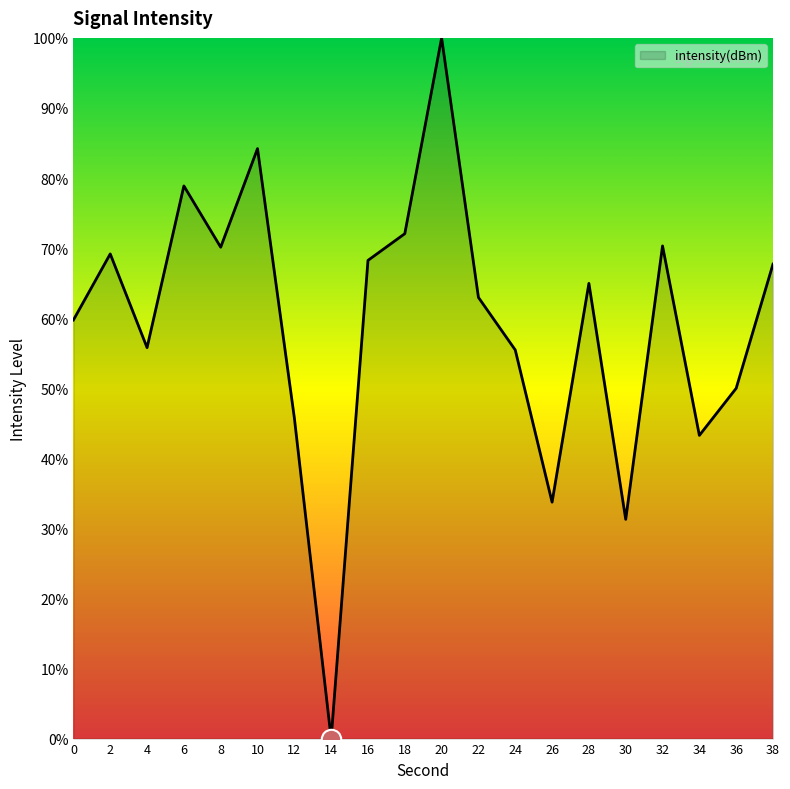

At which category does the data reach its first local valley?

4